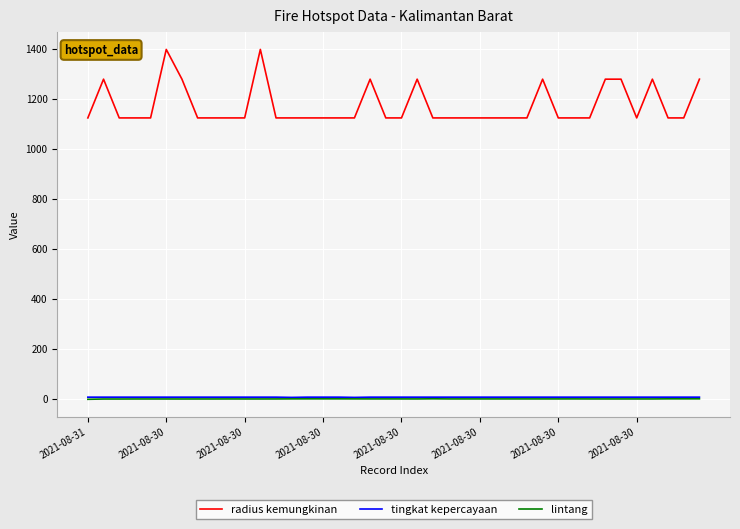

What is the sum of all tingkat kepercayaan values?

318.0